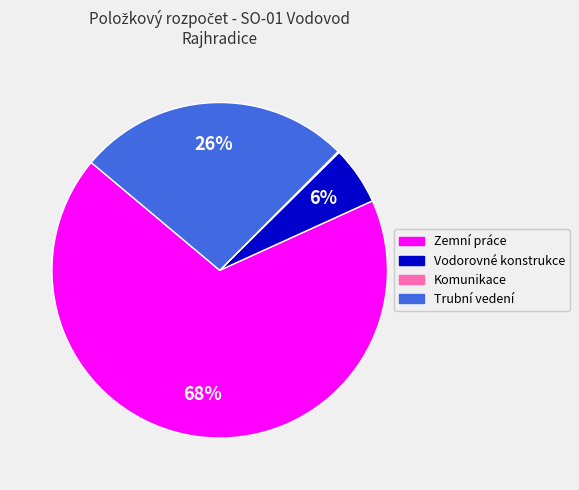

Do Zemní práce and Vodorovné konstrukce together represent more than half of the pie?

Yes